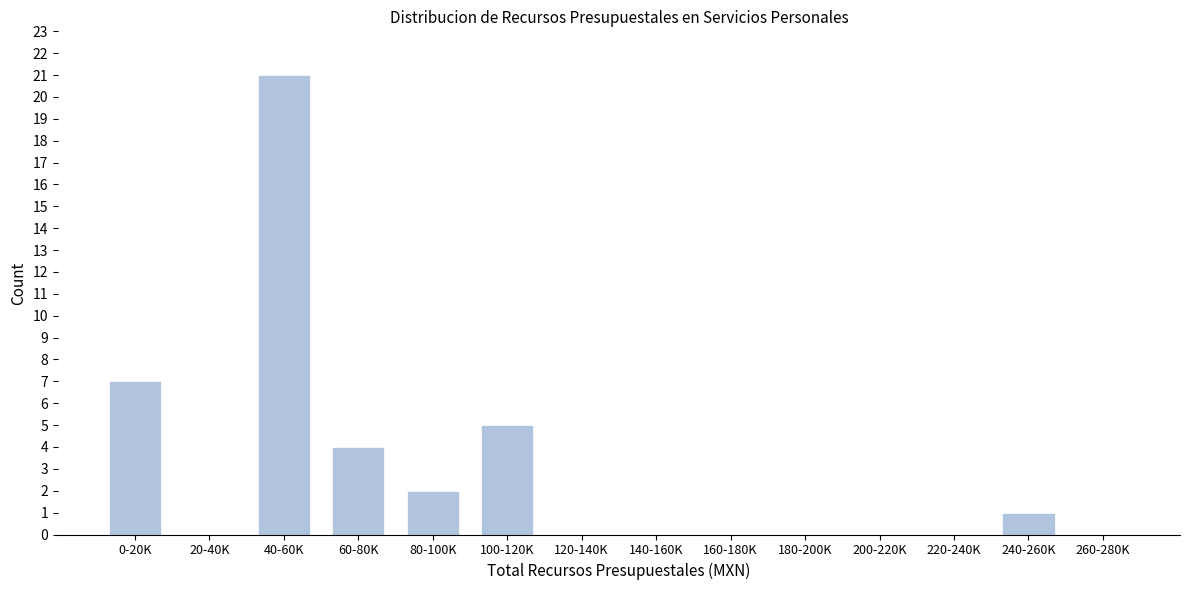

Reading left to right, extract all data points from this chart.

0-20K=7	20-40K=0	40-60K=21	60-80K=4	80-100K=2	100-120K=5	120-140K=0	140-160K=0	160-180K=0	180-200K=0	200-220K=0	220-240K=0	240-260K=1	260-280K=0